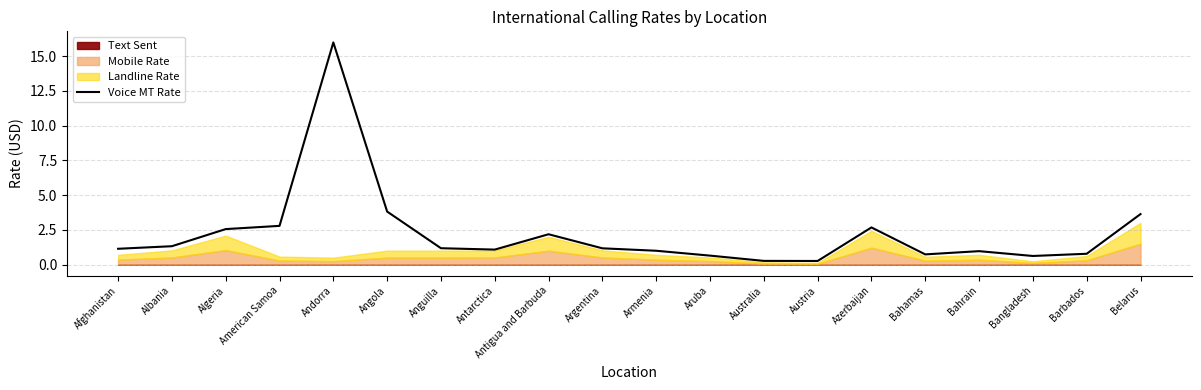

How many lines are shown in the chart?

1